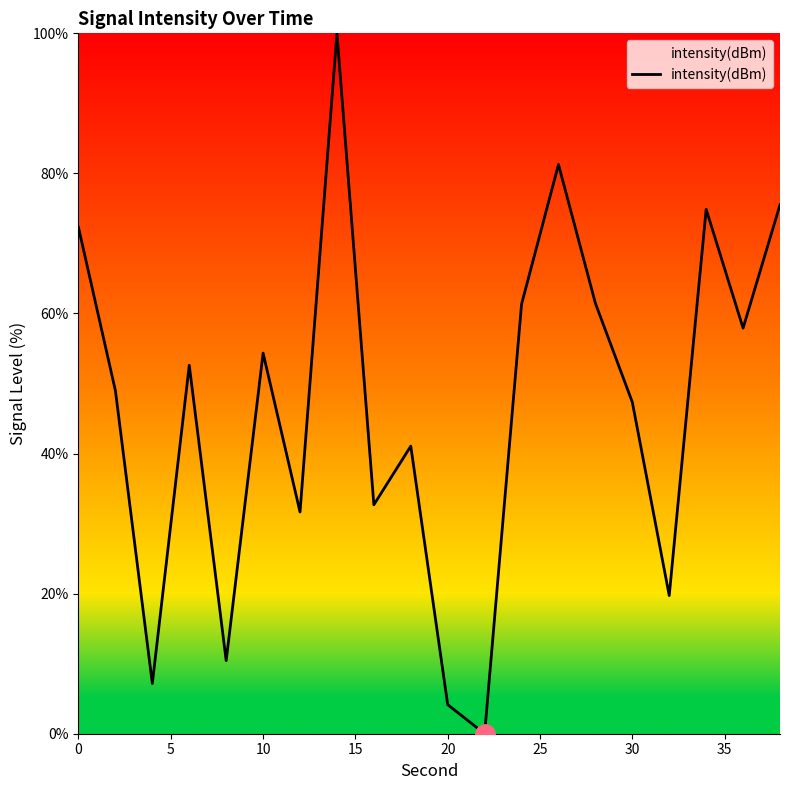

What is the greatest value displayed?

100.0